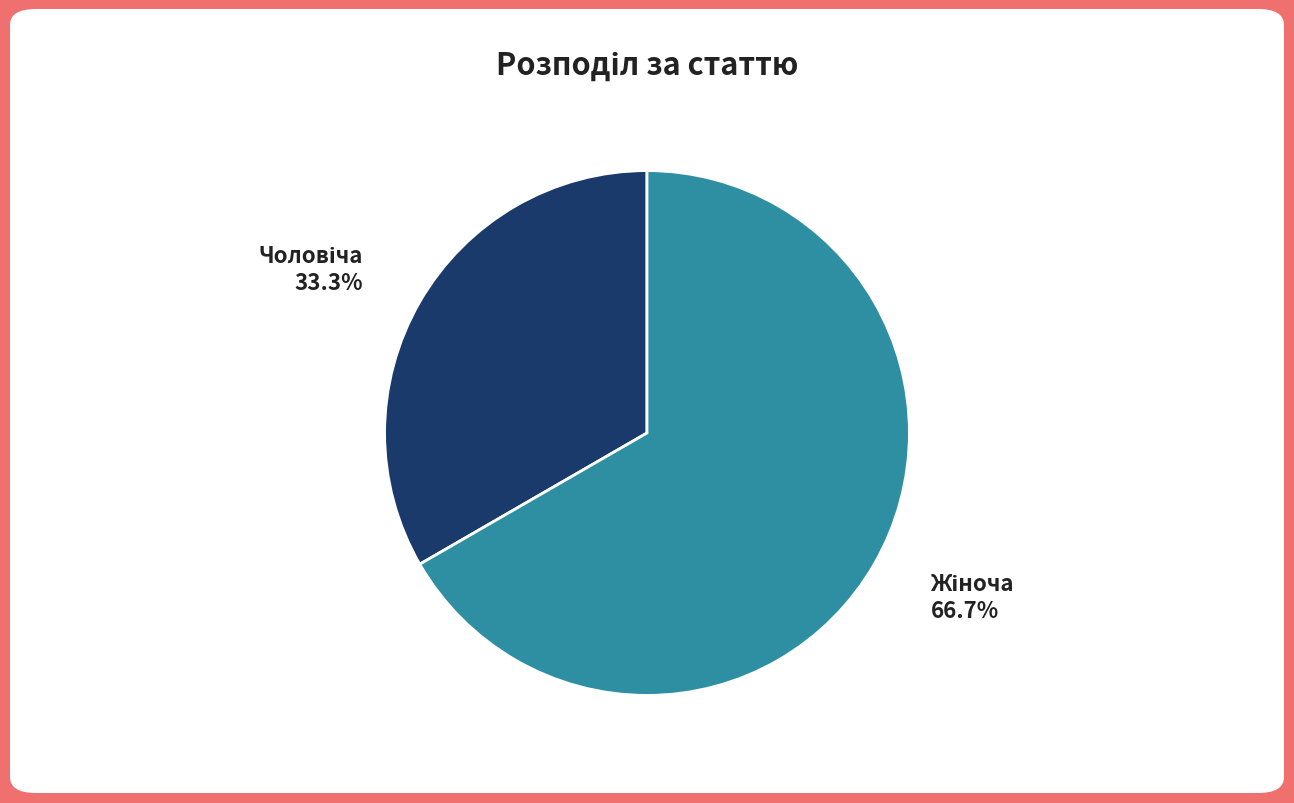

Is there a majority slice in this chart?

Yes